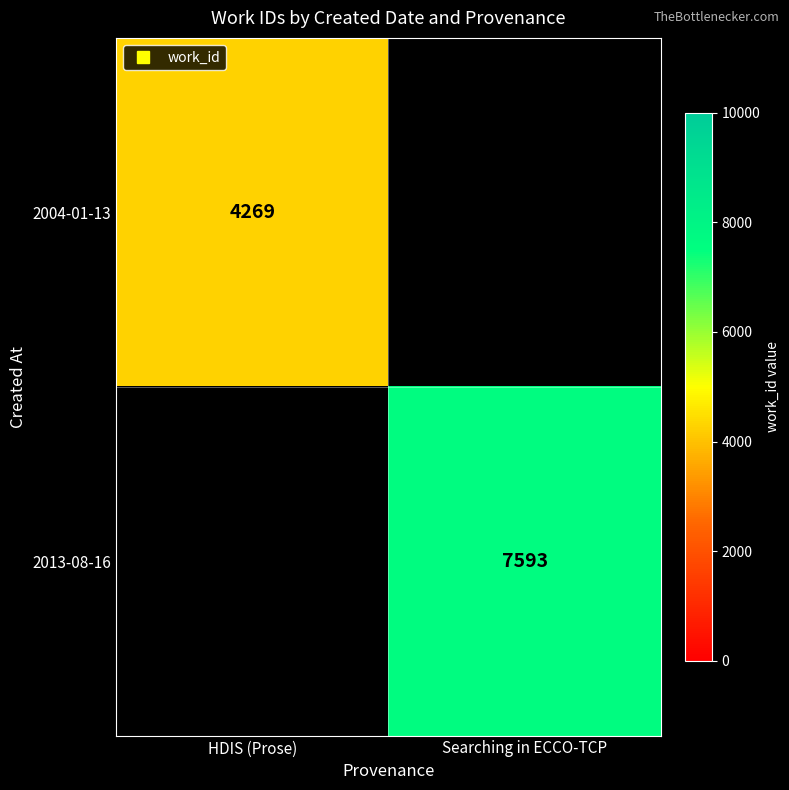

Count the number of categories in the chart.

2